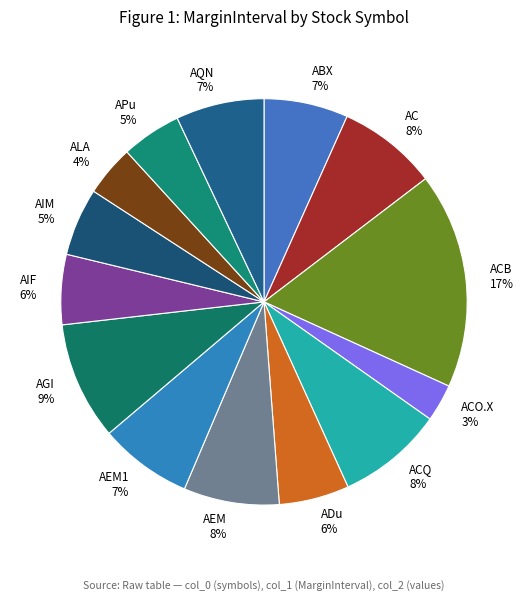

To the nearest percent, what is the difference between the largest and smallest slice percentages?

14%